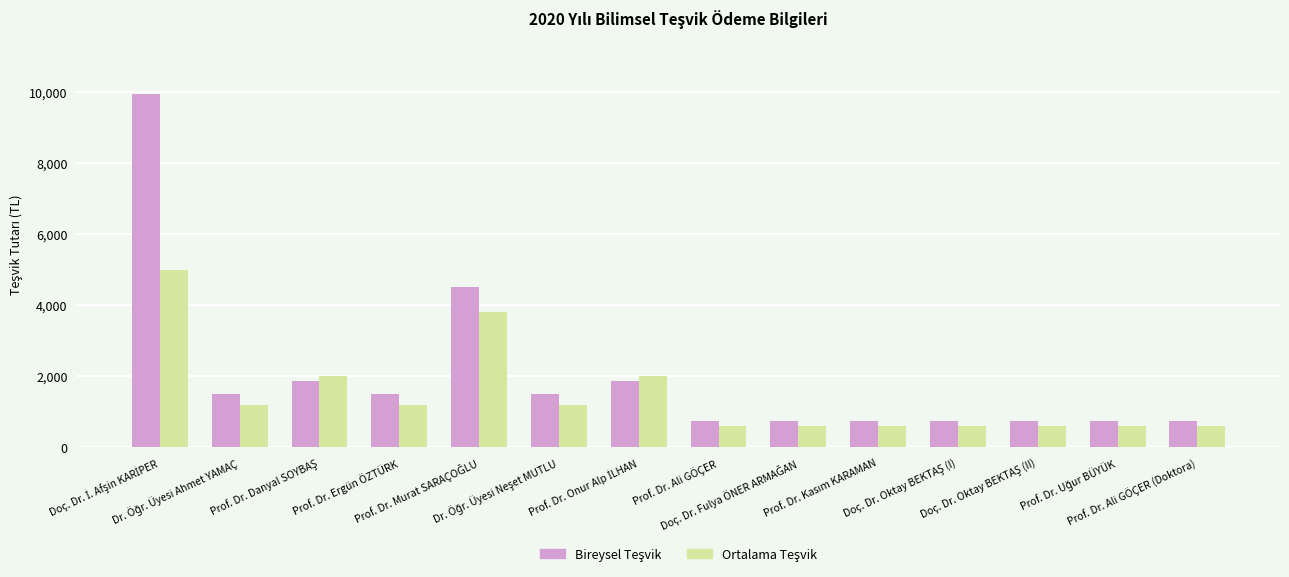

What is the minimum value shown in the chart?

600